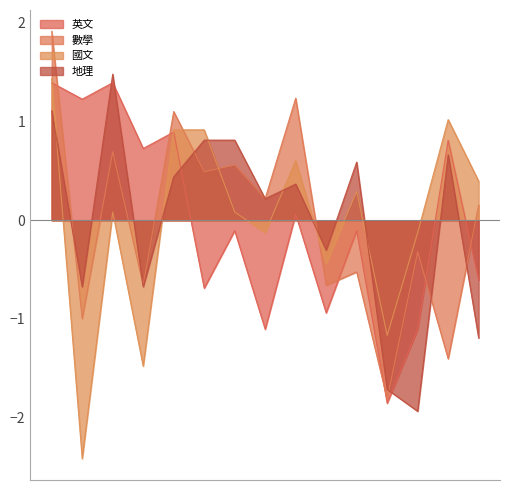

Reading left to right, what are all the values shown in this chart?

英文: 黃明慶=1.4	蕭雅芳=1.2	張育酩=1.4	吳玆穎=0.7	周李民=0.9	簡佩儀=-0.7	鍾刃群=-0.1	林鳳宜=-1.1	李育如=0.1	林淳瑜=-0.9	陳佑端=-0.1	郝璦婉=-1.9	廖瑋政=-1.1	陳軒羽=0.8	何宜玄=-0.6
數學: 黃明慶=1.9	蕭雅芳=-1.0	張育酩=0.7	吳玆穎=-0.7	周李民=1.1	簡佩儀=0.5	鍾刃群=0.6	林鳳宜=0.2	李育如=1.2	林淳瑜=-0.7	陳佑端=-0.5	郝璦婉=-1.8	廖瑋政=-0.3	陳軒羽=-1.4	何宜玄=0.2
國文: 黃明慶=1.4	蕭雅芳=-2.4	張育酩=0.1	吳玆穎=-1.5	周李民=0.9	簡佩儀=0.9	鍾刃群=0.1	林鳳宜=-0.1	李育如=0.6	林淳瑜=-0.4	陳佑端=0.3	郝璦婉=-1.2	廖瑋政=-0.1	陳軒羽=1.0	何宜玄=0.4
地理: 黃明慶=1.1	蕭雅芳=-0.7	張育酩=1.5	吳玆穎=-0.7	周李民=0.4	簡佩儀=0.8	鍾刃群=0.8	林鳳宜=0.2	李育如=0.4	林淳瑜=-0.3	陳佑端=0.6	郝璦婉=-1.7	廖瑋政=-1.9	陳軒羽=0.7	何宜玄=-1.2